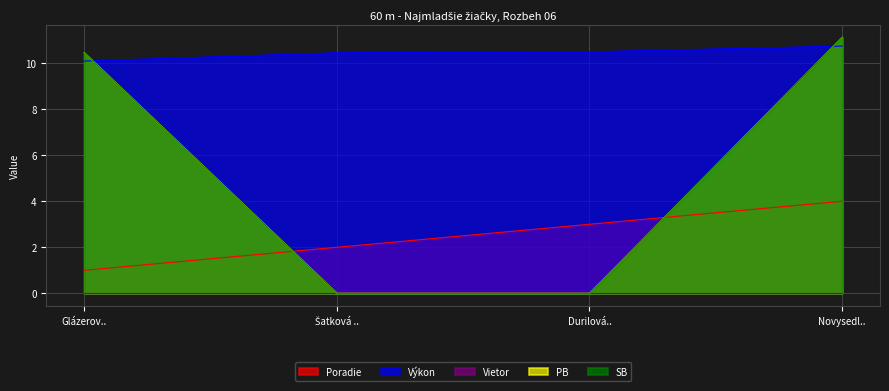

True or false: Výkon and Poradie cross at least once.

False